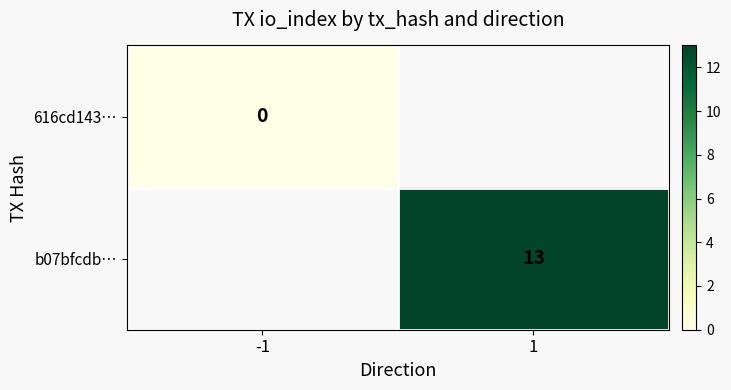

Which category has the lowest value across all series?

-1